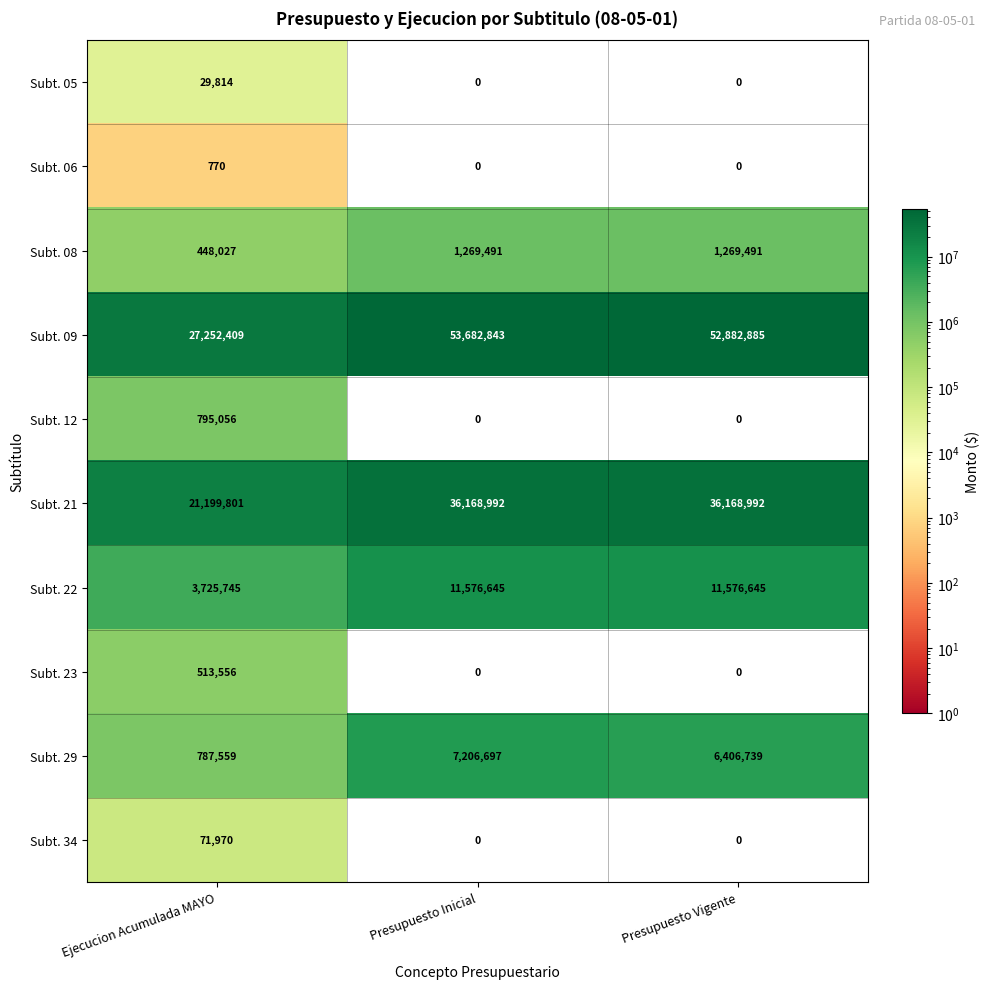

At which category is the sum across all series the highest?

Presupuesto Inicial